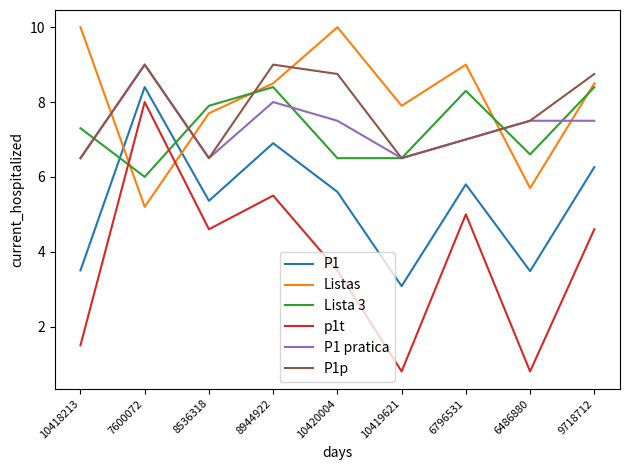

Is the value of P1 pratica at 10420004 greater than the value of Lista 3 at 9718712?

No